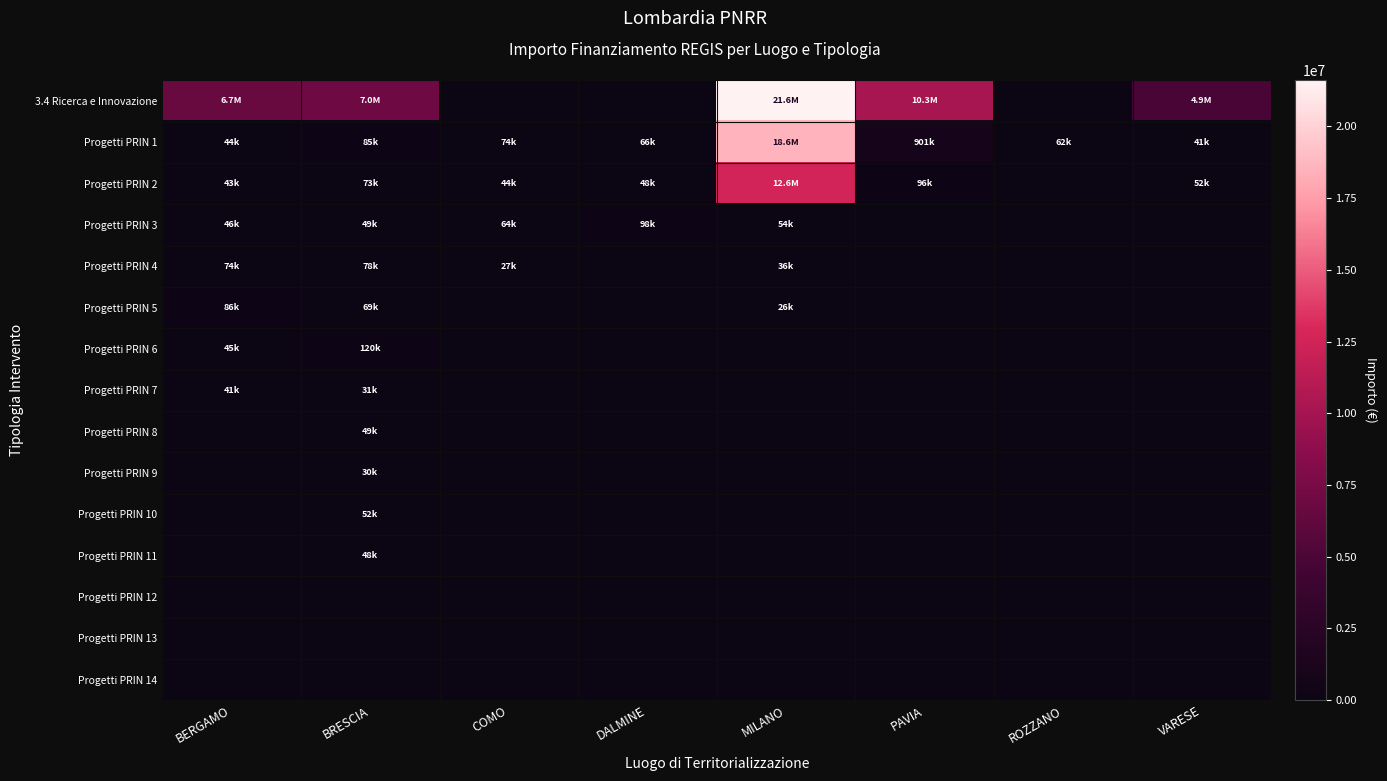

Which series has the largest range (max minus min)?

3.4 Ricerca e Innovazione